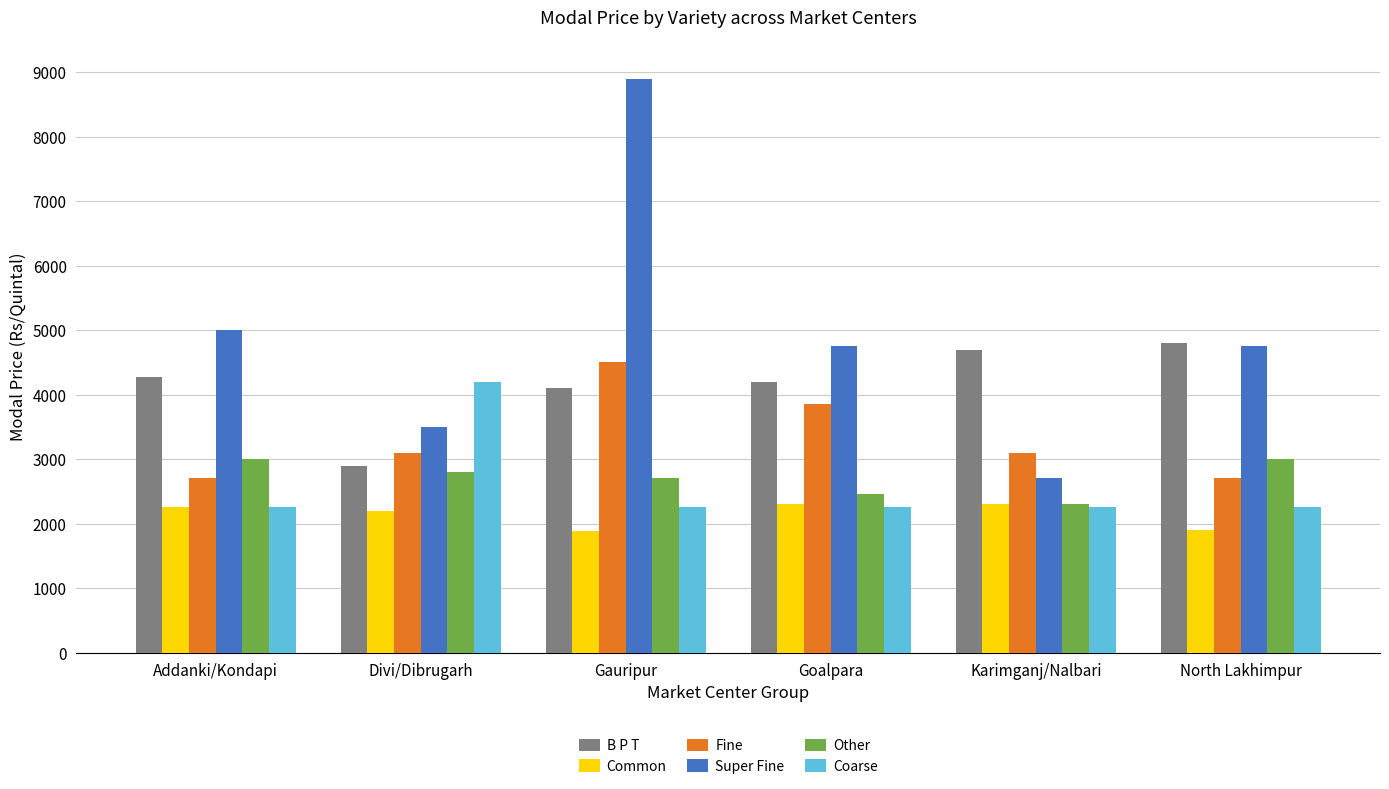

What value does the B P T series have at Gauripur, to the nearest 10?

4100